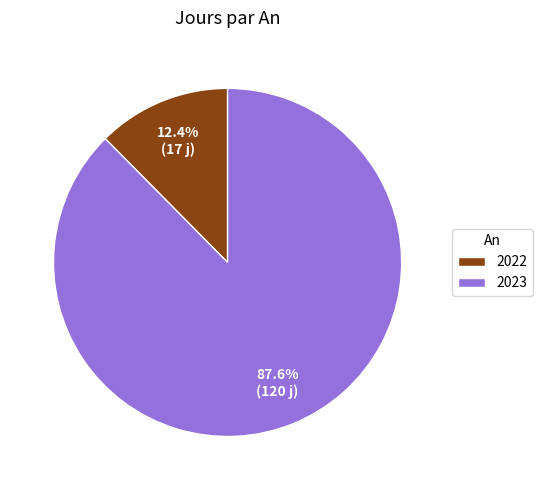

Which slice represents more than half of the pie?

2023